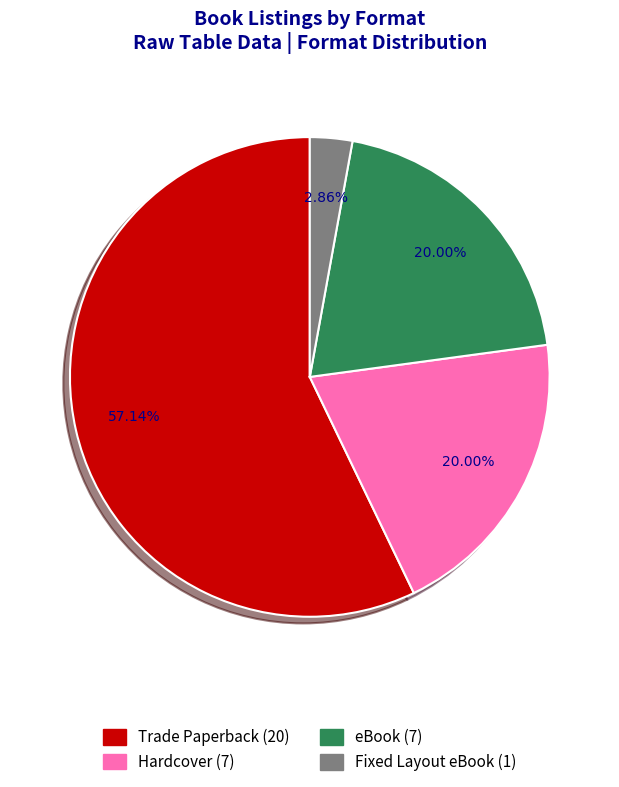

To the nearest percent, what percentage of the pie is Trade Paperback?

57%